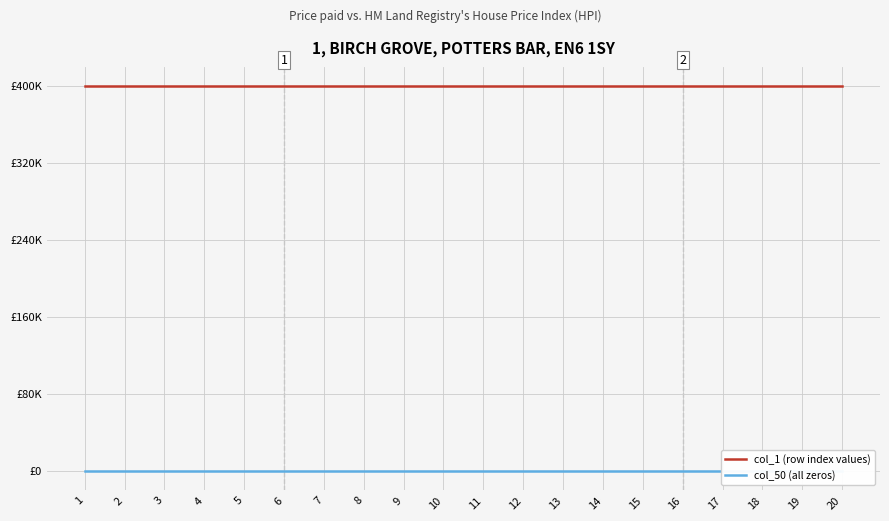

Which series has the largest total across all categories?

col_1 (row index values)